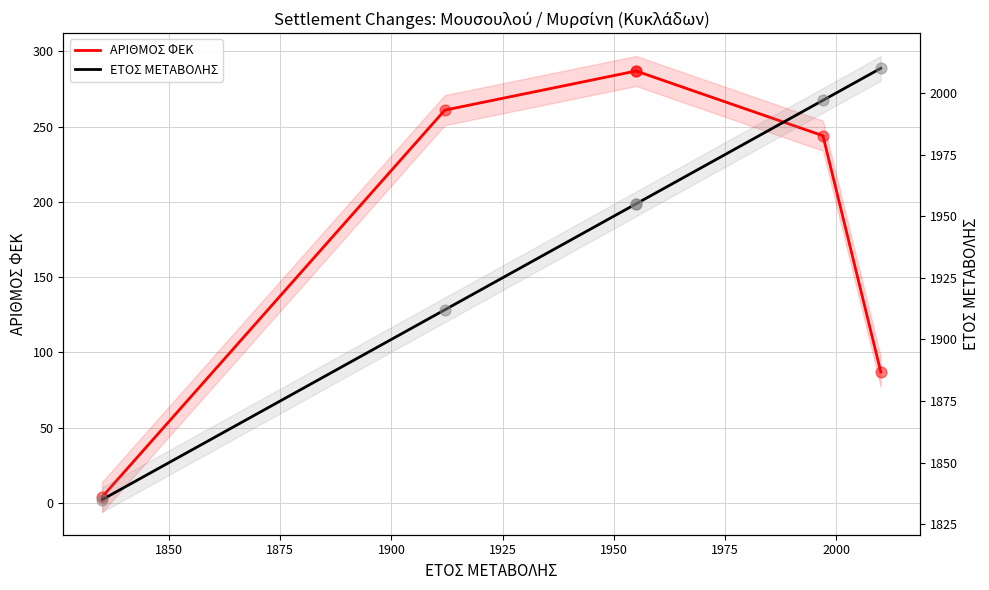

Which series reaches the minimum Y coordinate?

ΑΡΙΘΜΟΣ ΦΕΚ